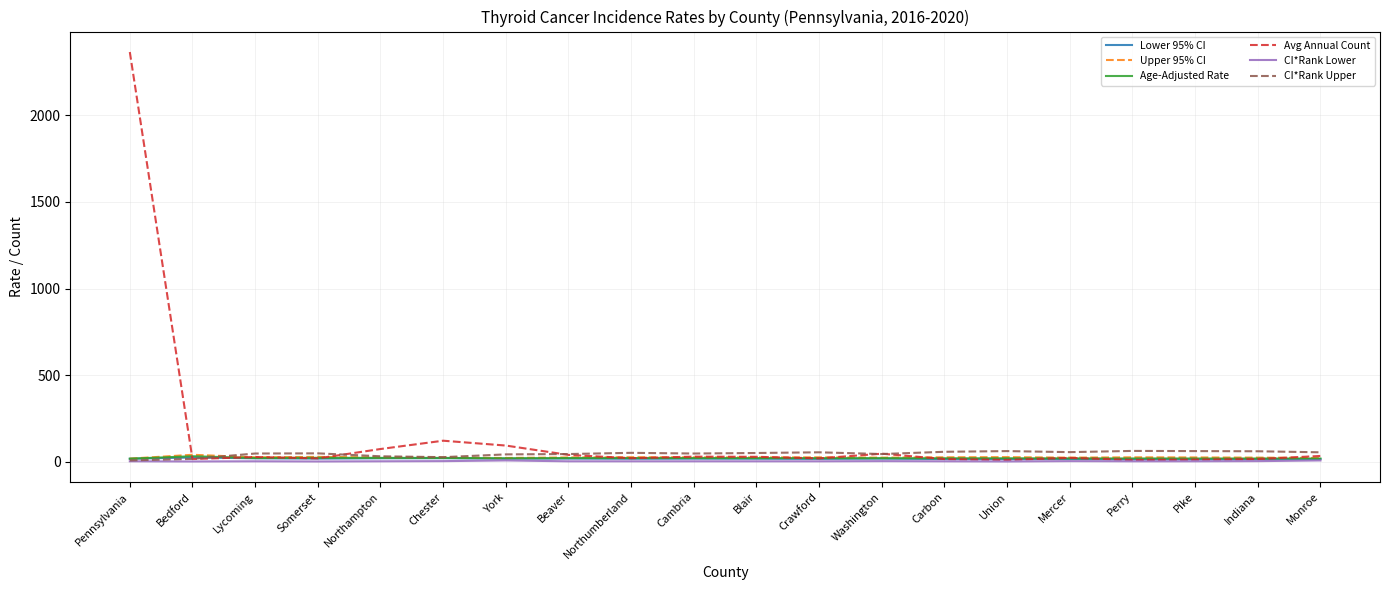

What is the difference between the highest and lowest values at Perry?

60.0